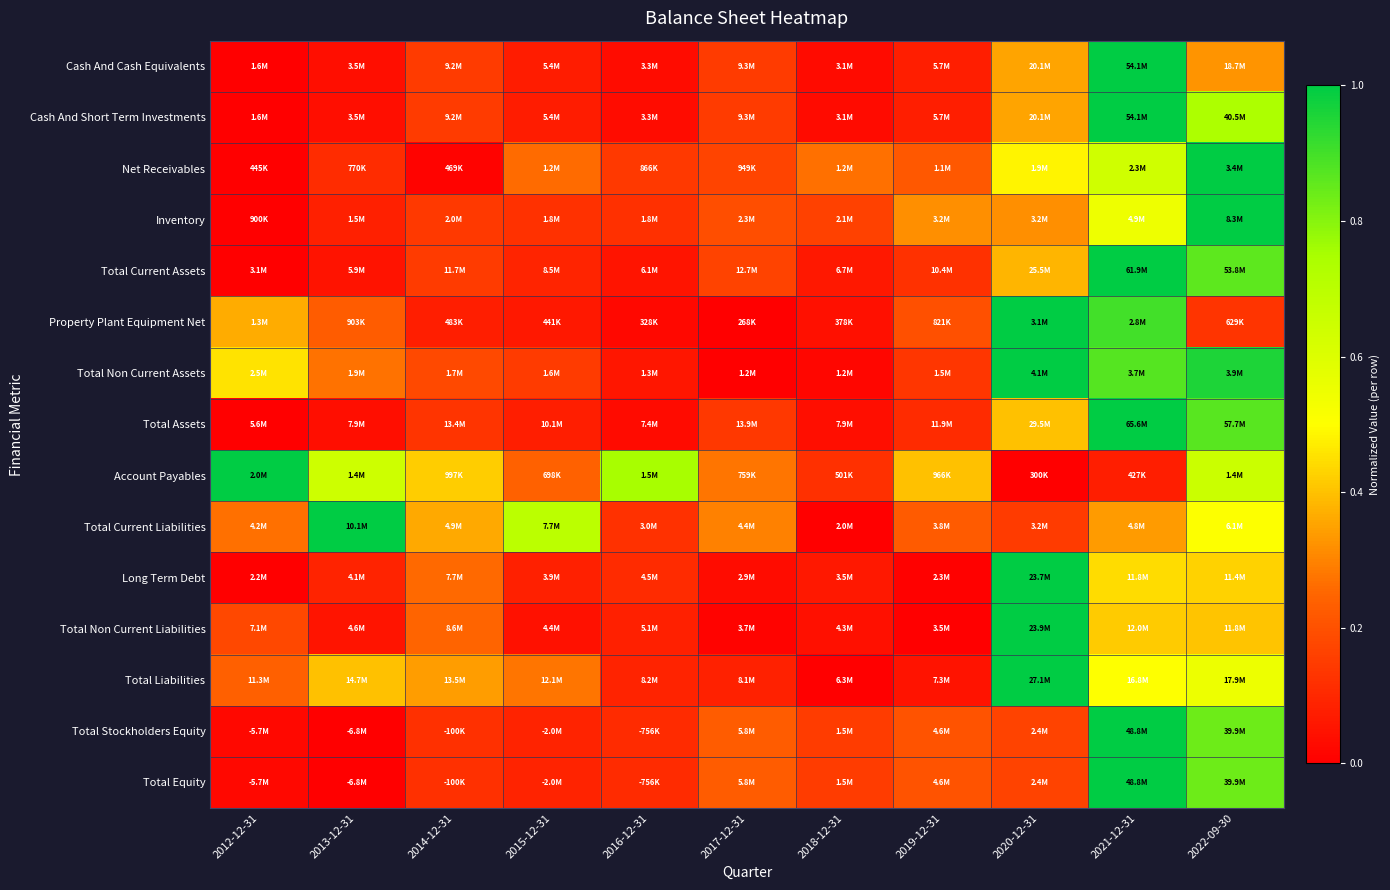

Reading left to right, what are all the values shown in this chart?

Cash And Cash Equivalents: 2012-12-31=0.0	2013-12-31=0.0	2014-12-31=0.1	2015-12-31=0.1	2016-12-31=0.0	2017-12-31=0.1	2018-12-31=0.0	2019-12-31=0.1	2020-12-31=0.4	2021-12-31=1.0	2022-09-30=0.3
Cash And Short Term Investments: 2012-12-31=0.0	2013-12-31=0.0	2014-12-31=0.1	2015-12-31=0.1	2016-12-31=0.0	2017-12-31=0.1	2018-12-31=0.0	2019-12-31=0.1	2020-12-31=0.4	2021-12-31=1.0	2022-09-30=0.7
Net Receivables: 2012-12-31=0.0	2013-12-31=0.1	2014-12-31=0.0	2015-12-31=0.3	2016-12-31=0.1	2017-12-31=0.2	2018-12-31=0.3	2019-12-31=0.2	2020-12-31=0.5	2021-12-31=0.6	2022-09-30=1.0
Inventory: 2012-12-31=0.0	2013-12-31=0.1	2014-12-31=0.1	2015-12-31=0.1	2016-12-31=0.1	2017-12-31=0.2	2018-12-31=0.2	2019-12-31=0.3	2020-12-31=0.3	2021-12-31=0.5	2022-09-30=1.0
Total Current Assets: 2012-12-31=0.0	2013-12-31=0.0	2014-12-31=0.1	2015-12-31=0.1	2016-12-31=0.1	2017-12-31=0.2	2018-12-31=0.1	2019-12-31=0.1	2020-12-31=0.4	2021-12-31=1.0	2022-09-30=0.9
Property Plant Equipment Net: 2012-12-31=0.4	2013-12-31=0.2	2014-12-31=0.1	2015-12-31=0.1	2016-12-31=0.0	2017-12-31=0.0	2018-12-31=0.0	2019-12-31=0.2	2020-12-31=1.0	2021-12-31=0.9	2022-09-30=0.1
Total Non Current Assets: 2012-12-31=0.5	2013-12-31=0.3	2014-12-31=0.2	2015-12-31=0.1	2016-12-31=0.1	2017-12-31=0.0	2018-12-31=0.0	2019-12-31=0.1	2020-12-31=1.0	2021-12-31=0.9	2022-09-30=1.0
Total Assets: 2012-12-31=0.0	2013-12-31=0.0	2014-12-31=0.1	2015-12-31=0.1	2016-12-31=0.0	2017-12-31=0.1	2018-12-31=0.0	2019-12-31=0.1	2020-12-31=0.4	2021-12-31=1.0	2022-09-30=0.9
Account Payables: 2012-12-31=1.0	2013-12-31=0.6	2014-12-31=0.4	2015-12-31=0.2	2016-12-31=0.8	2017-12-31=0.3	2018-12-31=0.1	2019-12-31=0.4	2020-12-31=0.0	2021-12-31=0.1	2022-09-30=0.7
Total Current Liabilities: 2012-12-31=0.3	2013-12-31=1.0	2014-12-31=0.4	2015-12-31=0.7	2016-12-31=0.1	2017-12-31=0.3	2018-12-31=0.0	2019-12-31=0.2	2020-12-31=0.1	2021-12-31=0.3	2022-09-30=0.5
Long Term Debt: 2012-12-31=0.0	2013-12-31=0.1	2014-12-31=0.3	2015-12-31=0.1	2016-12-31=0.1	2017-12-31=0.0	2018-12-31=0.1	2019-12-31=0.0	2020-12-31=1.0	2021-12-31=0.4	2022-09-30=0.4
Total Non Current Liabilities: 2012-12-31=0.2	2013-12-31=0.1	2014-12-31=0.2	2015-12-31=0.0	2016-12-31=0.1	2017-12-31=0.0	2018-12-31=0.0	2019-12-31=0.0	2020-12-31=1.0	2021-12-31=0.4	2022-09-30=0.4
Total Liabilities: 2012-12-31=0.2	2013-12-31=0.4	2014-12-31=0.3	2015-12-31=0.3	2016-12-31=0.1	2017-12-31=0.1	2018-12-31=0.0	2019-12-31=0.0	2020-12-31=1.0	2021-12-31=0.5	2022-09-30=0.6
Total Stockholders Equity: 2012-12-31=0.0	2013-12-31=0.0	2014-12-31=0.1	2015-12-31=0.1	2016-12-31=0.1	2017-12-31=0.2	2018-12-31=0.2	2019-12-31=0.2	2020-12-31=0.2	2021-12-31=1.0	2022-09-30=0.8
Total Equity: 2012-12-31=0.0	2013-12-31=0.0	2014-12-31=0.1	2015-12-31=0.1	2016-12-31=0.1	2017-12-31=0.2	2018-12-31=0.2	2019-12-31=0.2	2020-12-31=0.2	2021-12-31=1.0	2022-09-30=0.8